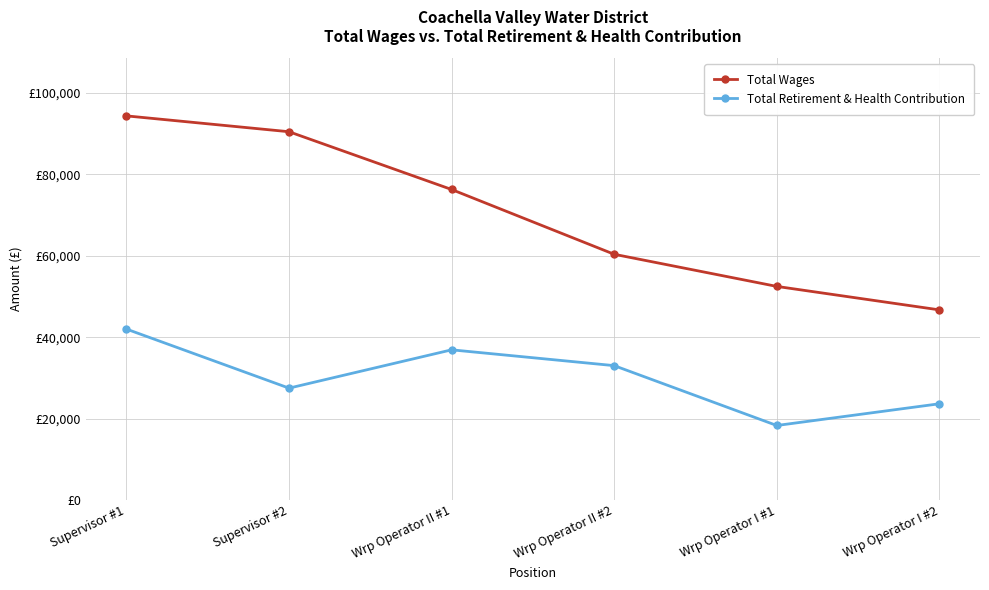

At which category does Total Retirement & Health Contribution reach its first local peak?

Wrp Operator II #1